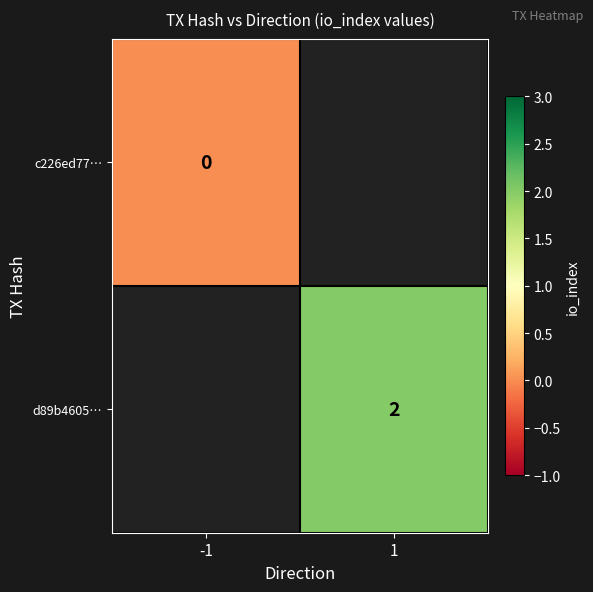

The d89b4605… series shows 3 at 1. True or false?

False